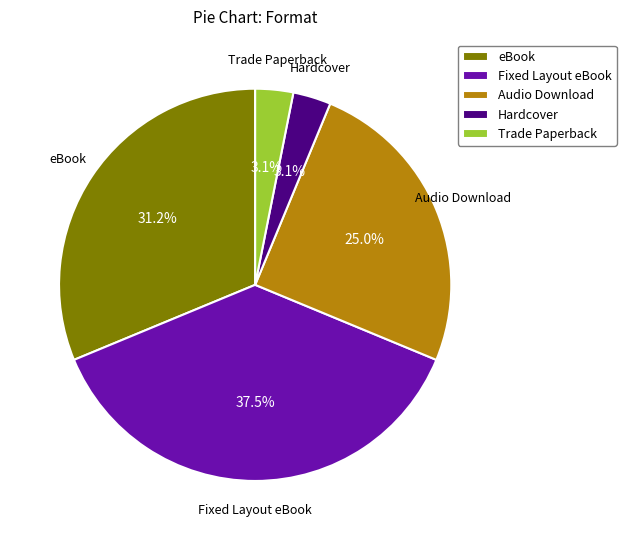

What is the largest slice in the pie chart?

Fixed Layout eBook